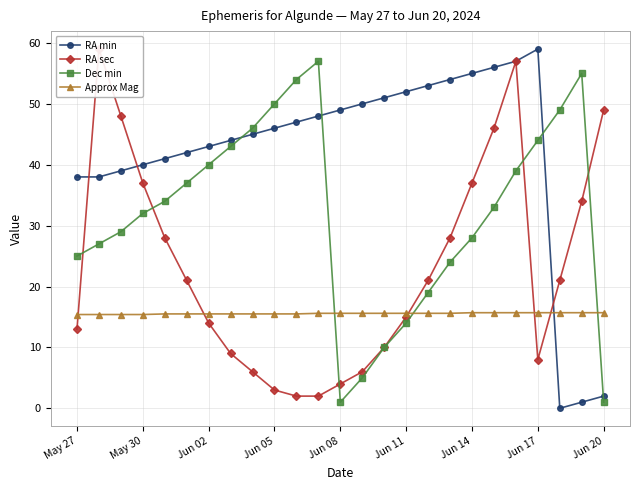

True or false: Dec min has a value of 40.0 at Jun 02.

True